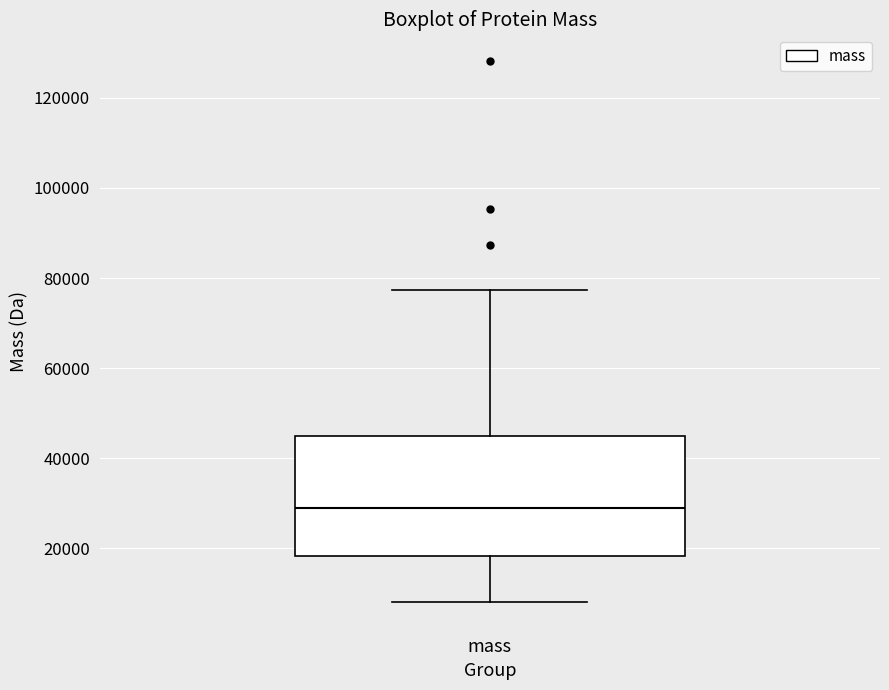

Transcribe this box plot: give where the median line is, the range the box spans, and where the two whiskers end, as read against the y-axis. The values are not printed on the chart, so give them approximately, as read against the axis.

median 30000, box 18000 to 44000, whiskers 8000 to 78000